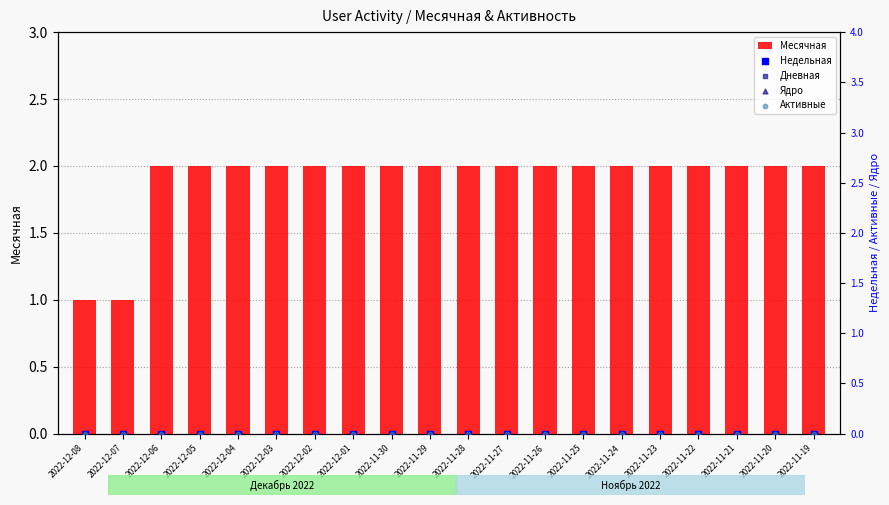

Which series contains the lowest Y value?

Недельная